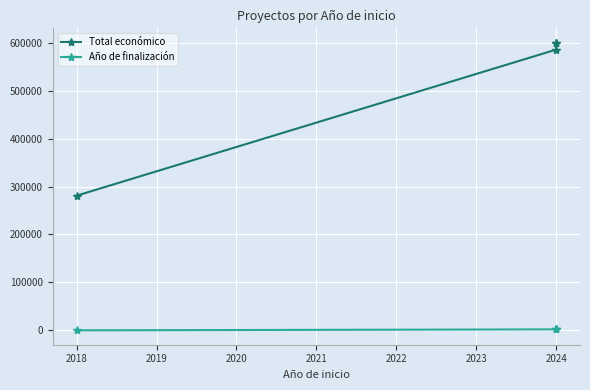

Is it true that Año de finalización equals 1063 at 2018?

False